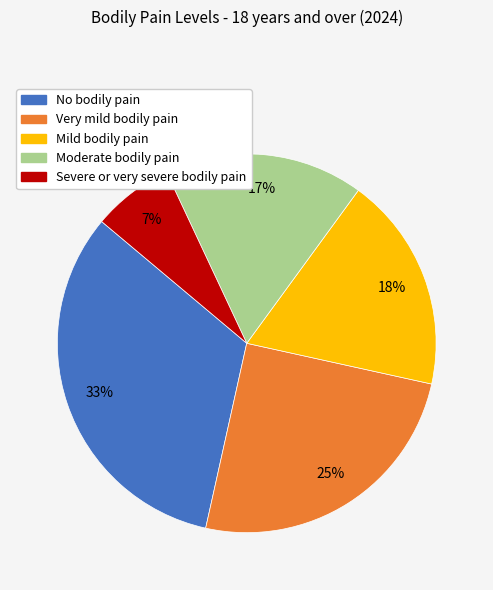

Rank the categories by value from lowest to highest.

Severe or very severe bodily pain, Moderate bodily pain, Mild bodily pain, Very mild bodily pain, No bodily pain